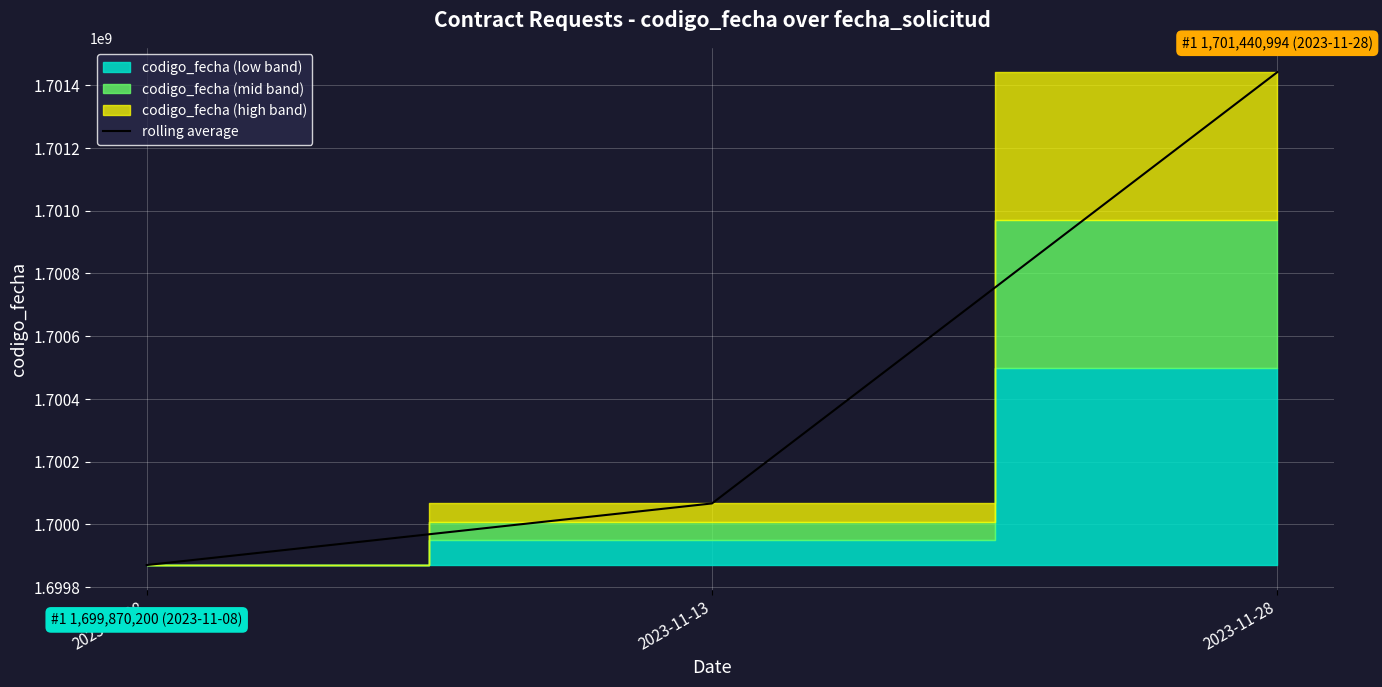

Rank the categories by value from highest to lowest.

2023-11-28, 2023-11-13, 2023-11-08